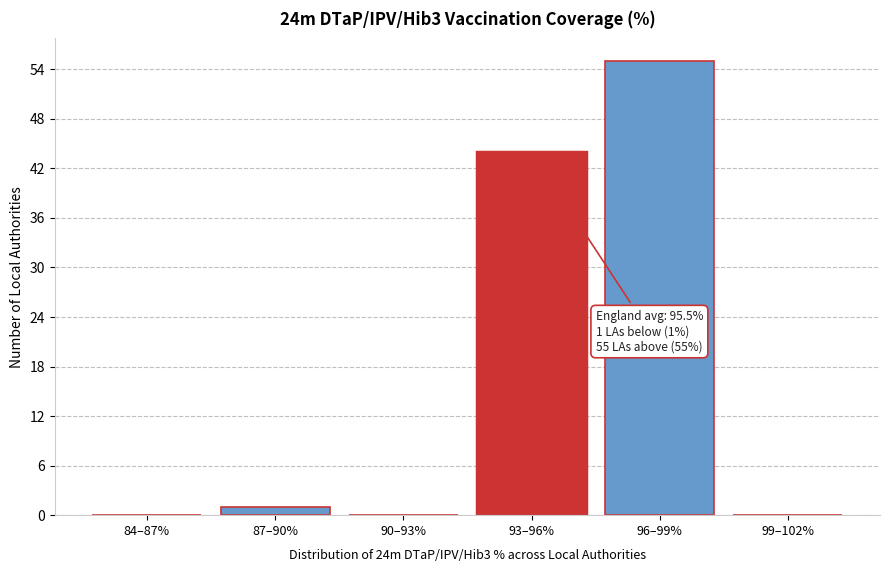

Reading left to right, what are all the values shown in this chart?

84–87%=0	87–90%=1	90–93%=0	93–96%=44	96–99%=55	99–102%=0